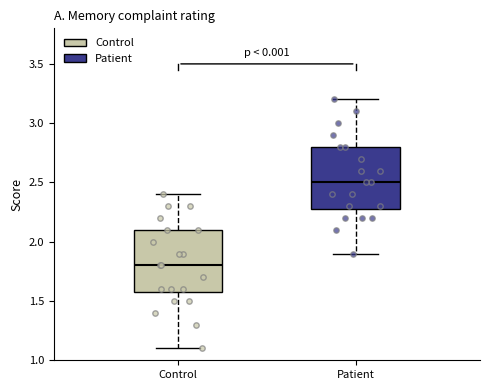

Reading left to right, transcribe this box plot: for each box, give where its median line is, the range the box spans, and where its two whiskers end, as read against the y-axis. The values are not printed on the chart, so give them approximately, as read against the axis.

Control: median 1.8, box 1.6 to 2.1, whiskers 1.1 to 2.4
Patient: median 2.5, box 2.3 to 2.8, whiskers 1.9 to 3.2